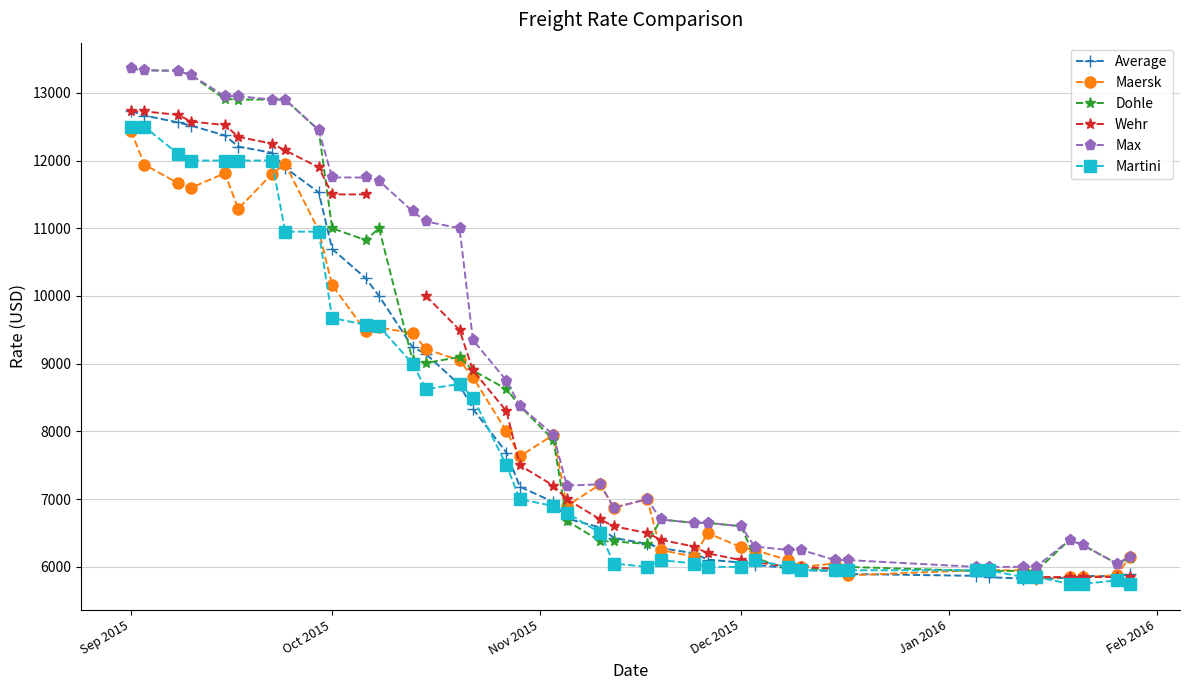

How many lines are shown in the chart?

6